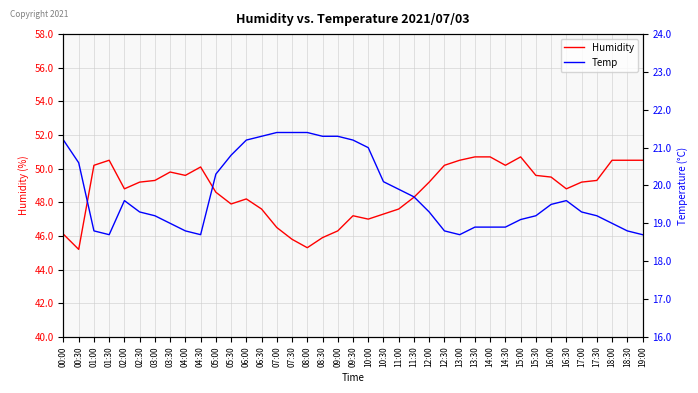

True or false: Humidity and Temp cross at least once.

False